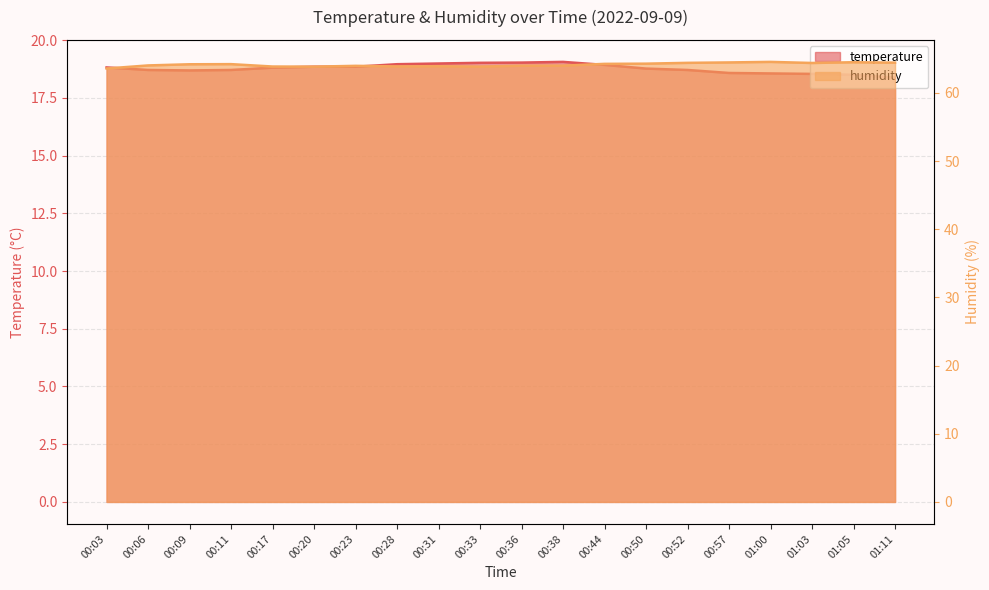

What is the label of the 11th point from the right?

00:33